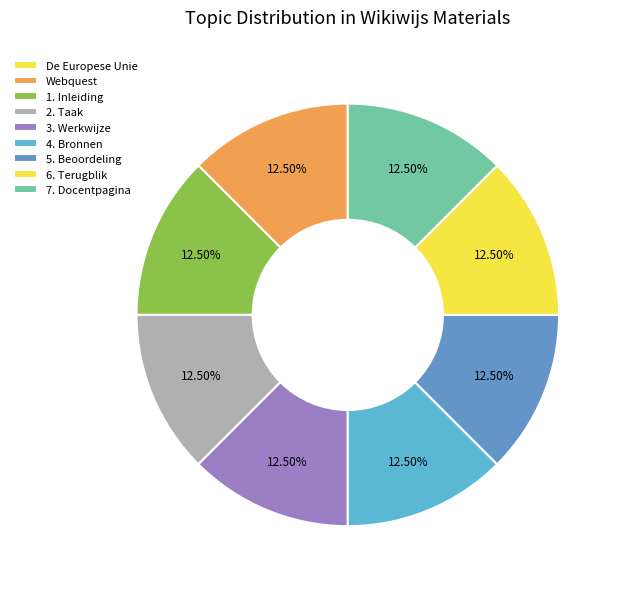

How many slices are in this pie chart?

9